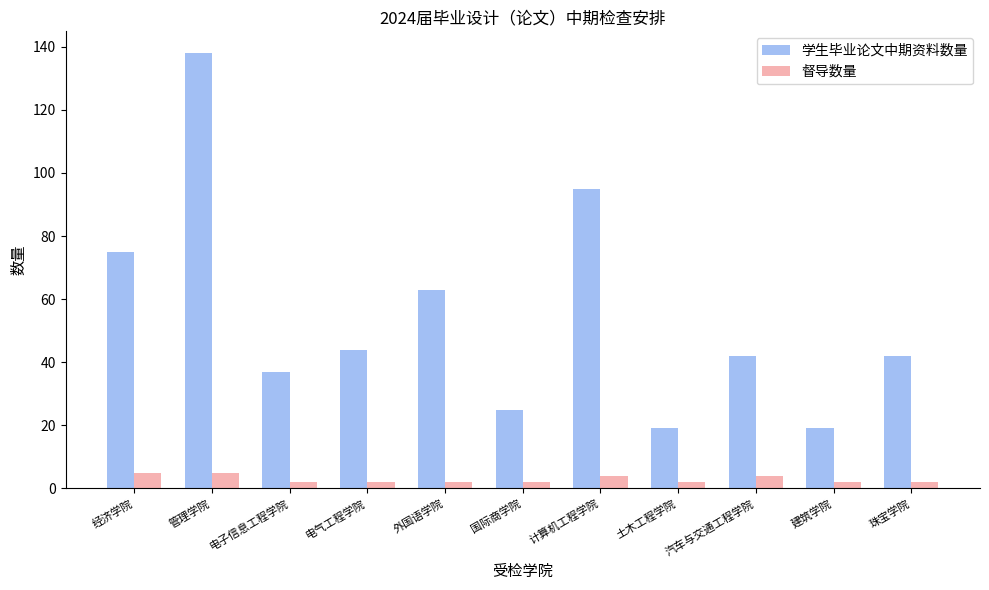

What is the average value of the 督导数量 series?

3